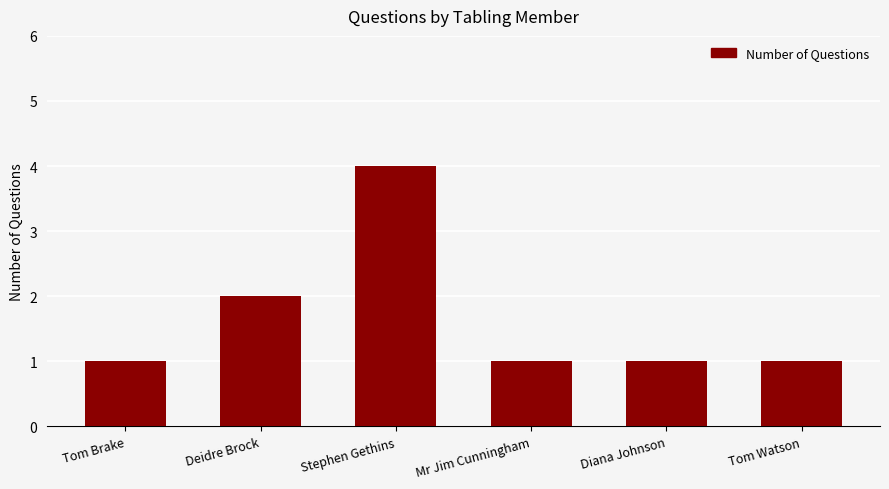

What is the label of the 1st bar from the right?

Tom Watson